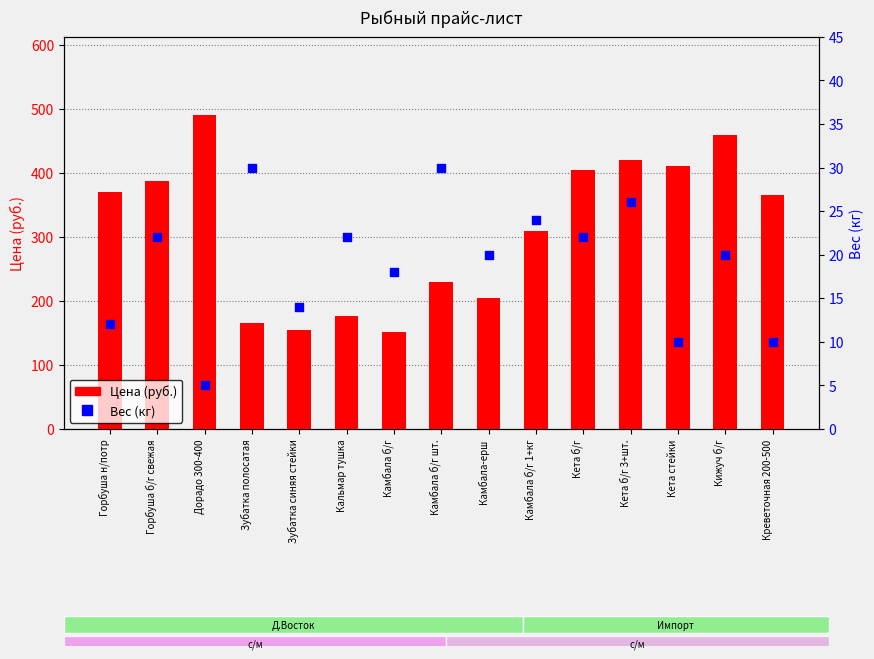

At which category is the sum across all series the highest?

Дорадо 300-400